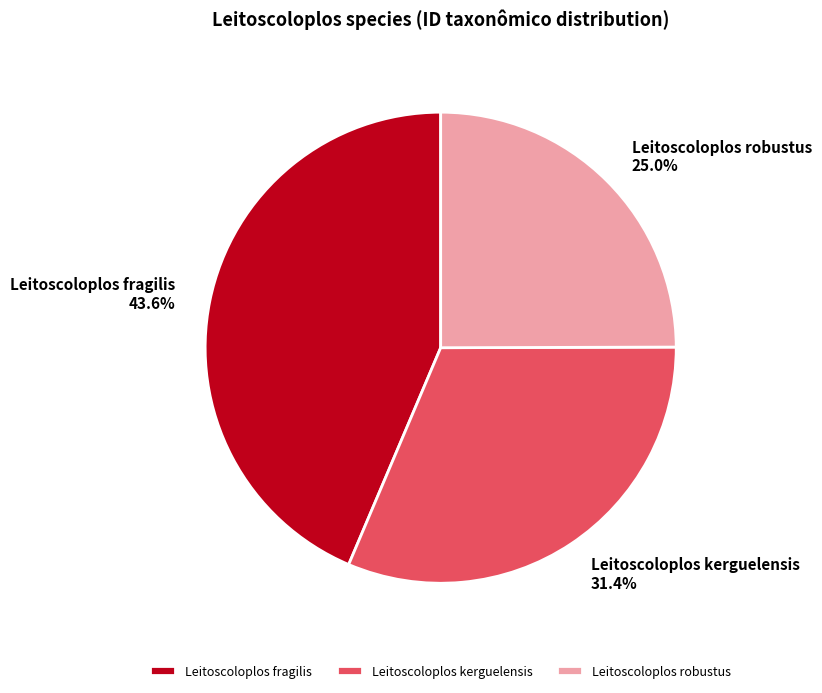

To the nearest percent, what percentage of the pie is Leitoscoloplos kerguelensis?

31%